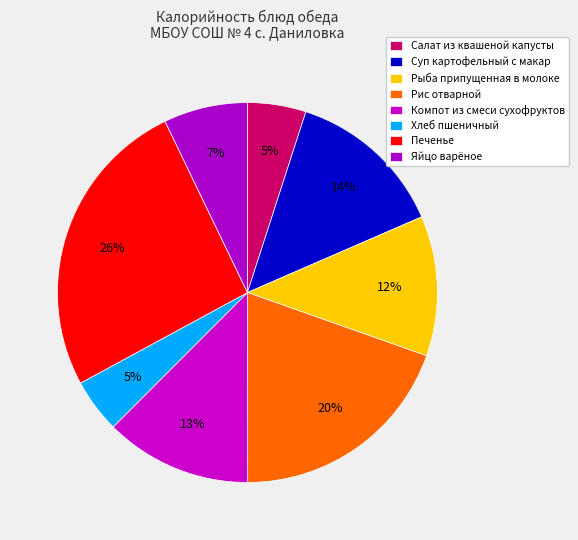

To the nearest percent, what is the difference between the largest and smallest slice percentages?

21%